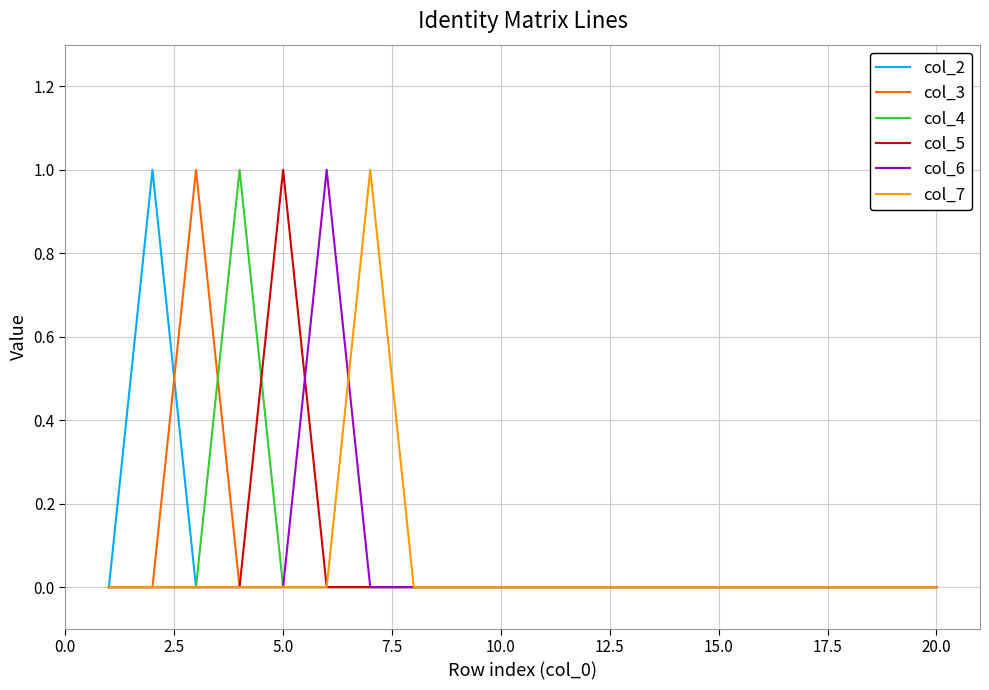

How many distinct data groups are displayed?

6